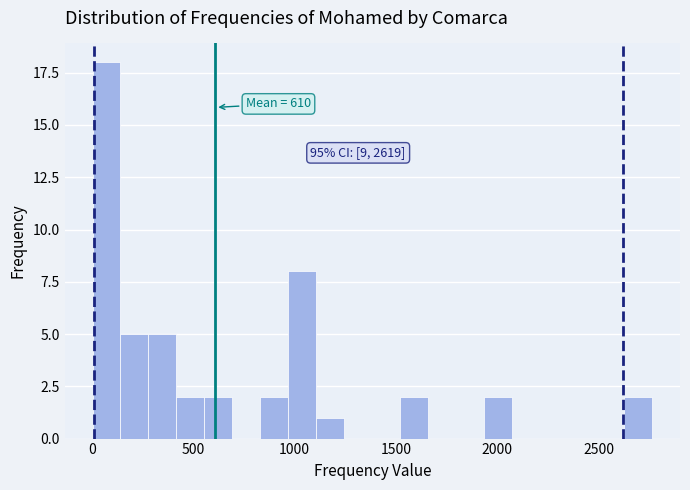

Around what value on the x-axis is the tallest bar? Give the approximate position of its centre, as read against the axis.

50